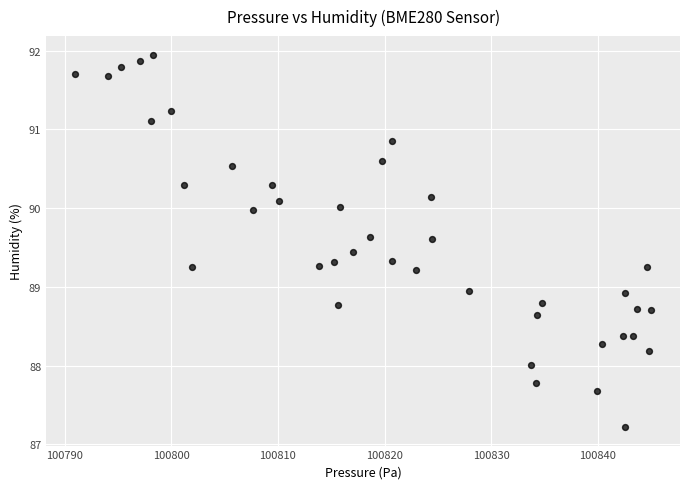

What is the range of X values (max minus min)?

54.0